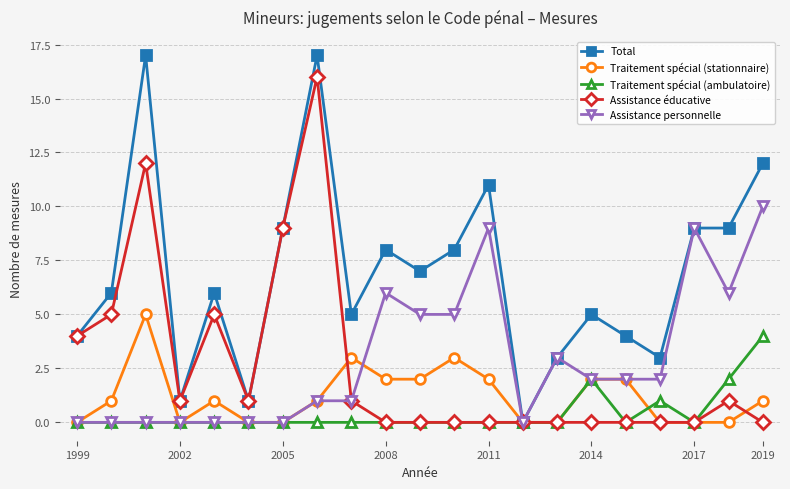

Which series has the widest spread of values?

Total